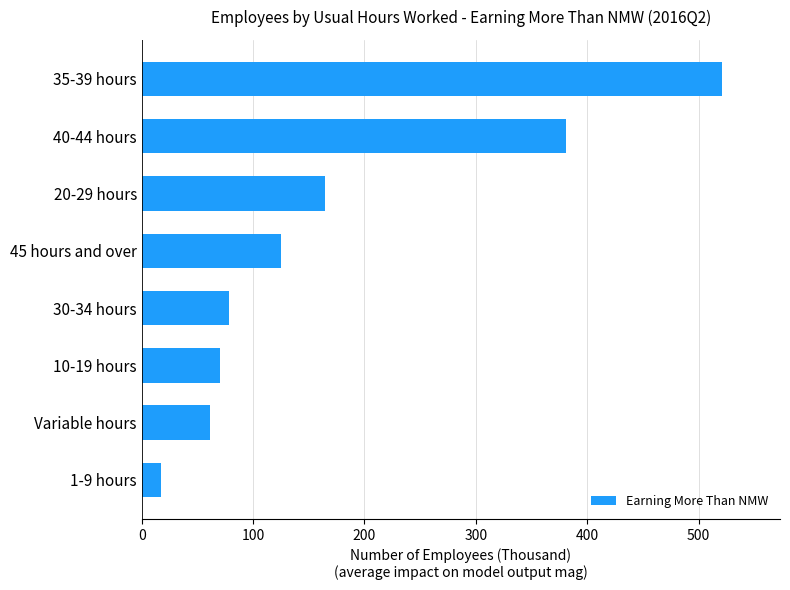

The chart shows a value of 78.5 at 30-34 hours. True or false?

True